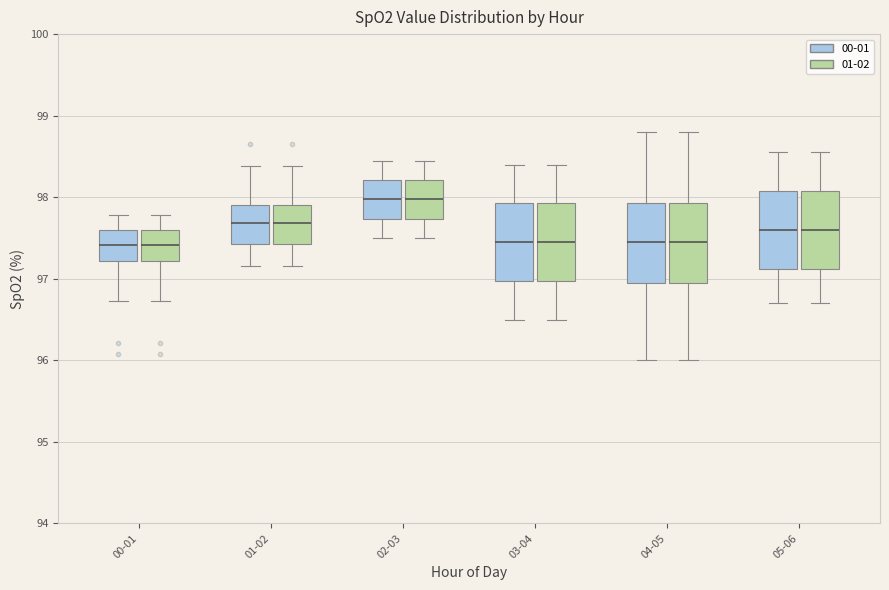

Reading left to right, read every box against the y-axis: the position of its median line, the range the box covers, and the ends of its whiskers. The values are not printed on the chart, so give them approximately, as read against the axis.

00-01 (00-01): median 97.4, box 97.2 to 97.6, whiskers 96.7 to 97.8
00-01 (01-02): median 97.4, box 97.2 to 97.6, whiskers 96.7 to 97.8
01-02 (00-01): median 97.7, box 97.4 to 97.9, whiskers 97.2 to 98.4
01-02 (01-02): median 97.7, box 97.4 to 97.9, whiskers 97.2 to 98.4
02-03 (00-01): median 98.0, box 97.7 to 98.2, whiskers 97.5 to 98.5
02-03 (01-02): median 98.0, box 97.7 to 98.2, whiskers 97.5 to 98.5
03-04 (00-01): median 97.5, box 97.0 to 97.9, whiskers 96.5 to 98.4
03-04 (01-02): median 97.5, box 97.0 to 97.9, whiskers 96.5 to 98.4
04-05 (00-01): median 97.5, box 97.0 to 97.9, whiskers 96.0 to 98.8
04-05 (01-02): median 97.5, box 97.0 to 97.9, whiskers 96.0 to 98.8
05-06 (00-01): median 97.6, box 97.1 to 98.1, whiskers 96.7 to 98.6
05-06 (01-02): median 97.6, box 97.1 to 98.1, whiskers 96.7 to 98.6